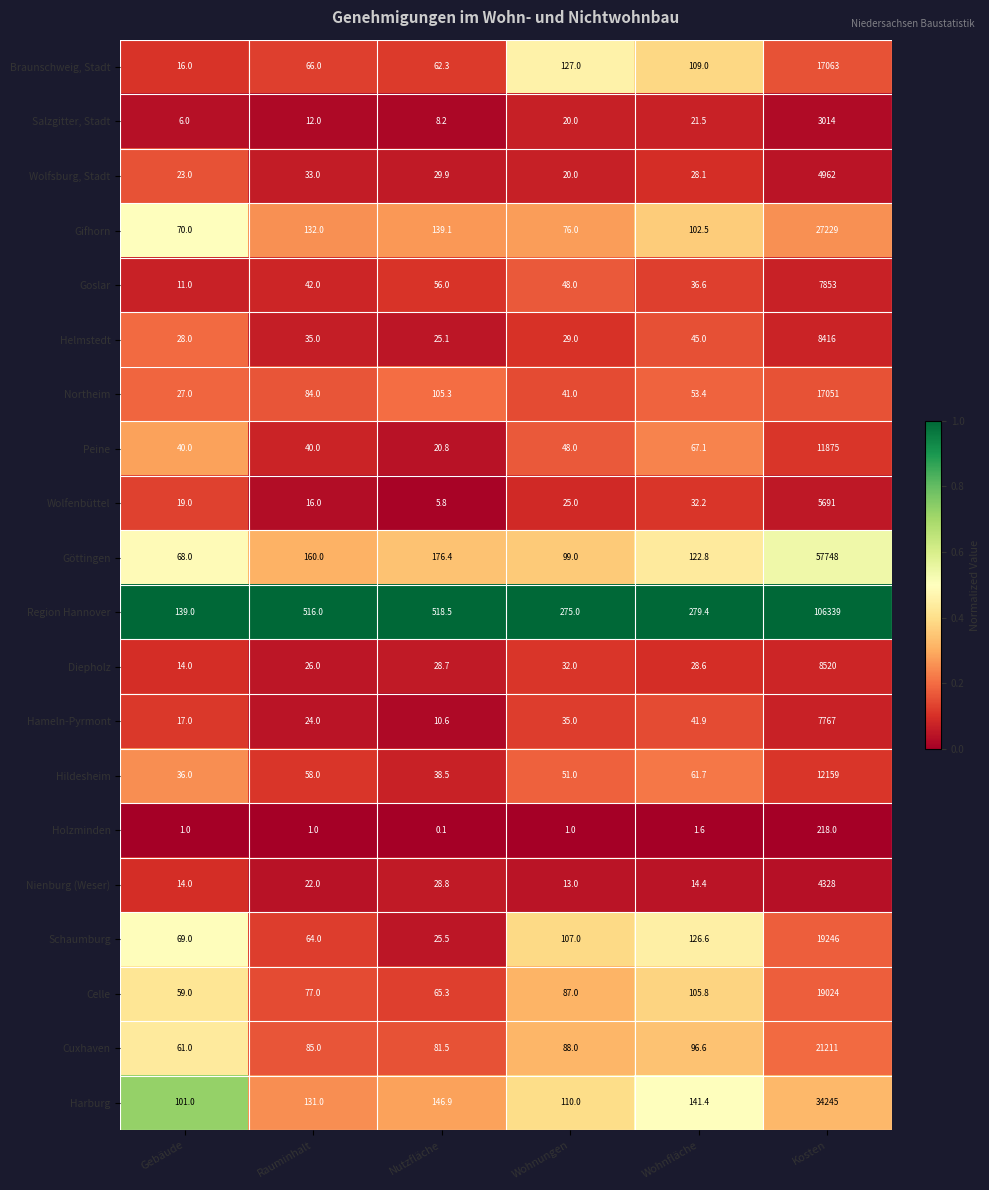

What is the highest value of the Braunschweig, Stadt series?

17063.0